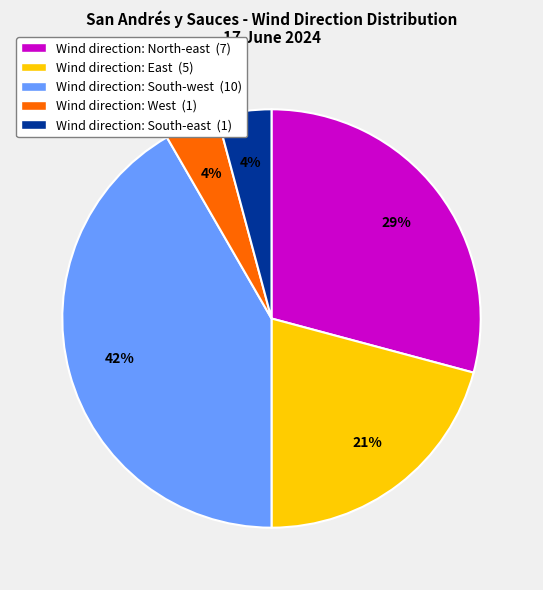

Does any single category account for the majority?

No